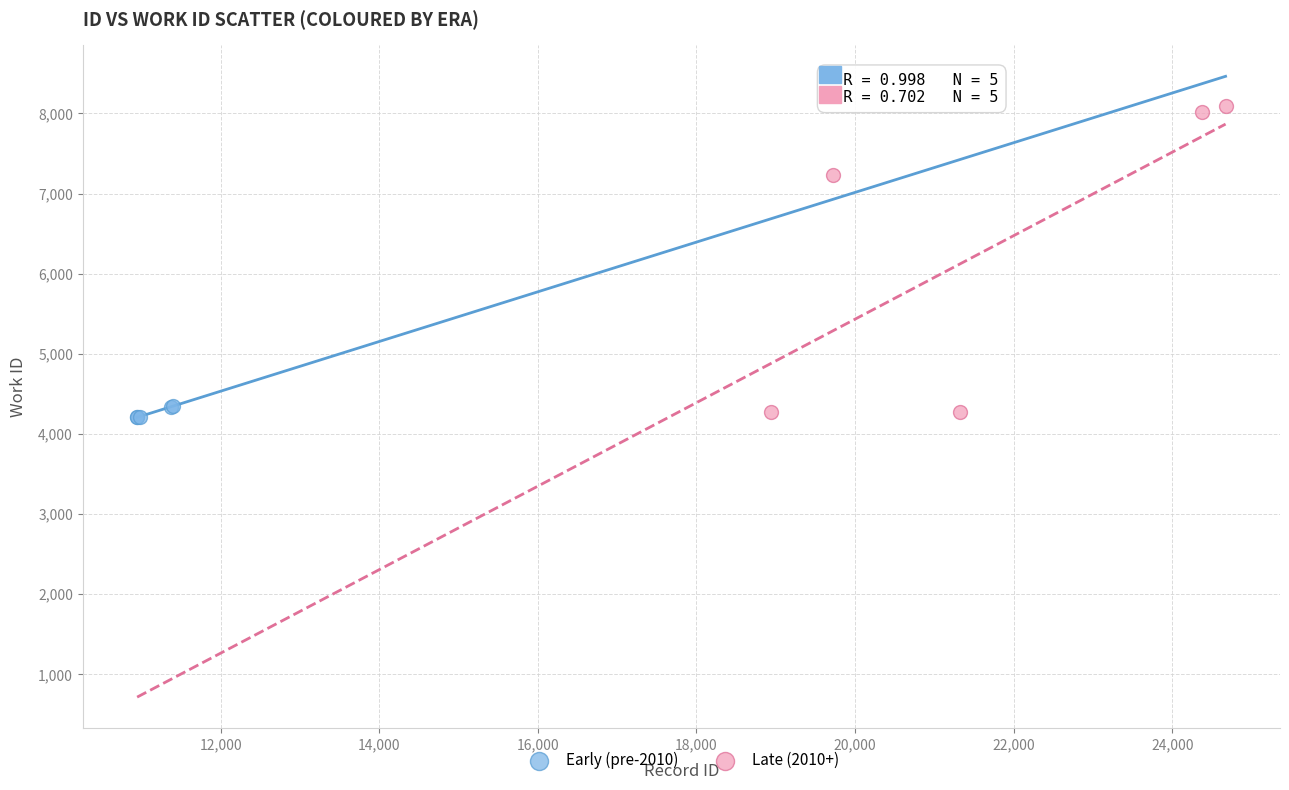

What are all the series names shown in the legend?

Early (pre-2010), Late (2010+)